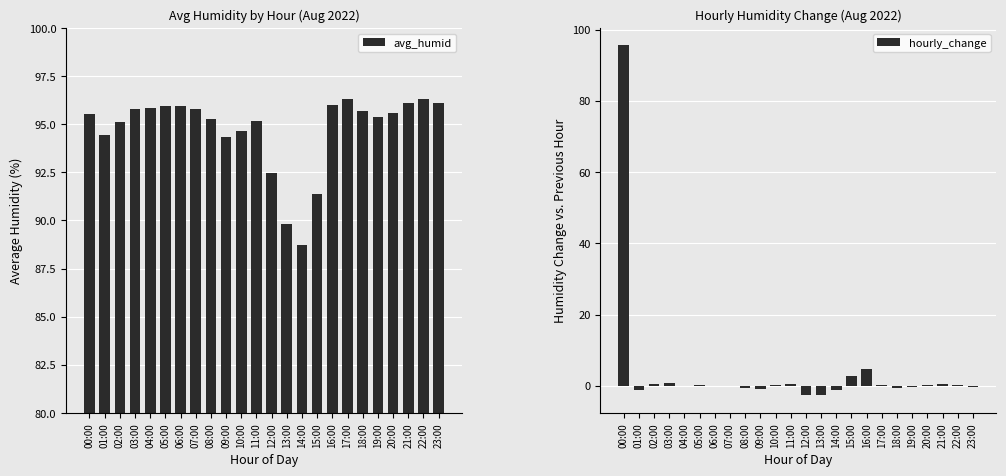

The hourly_change series shows 0.5 at 21:00. True or false?

True